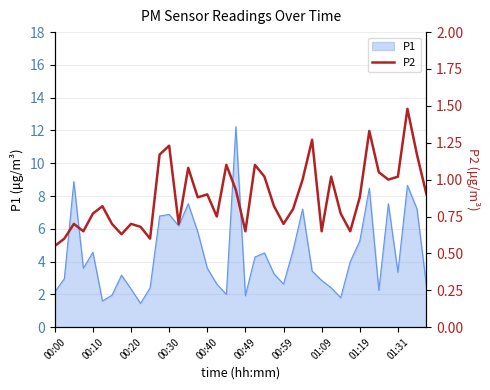

What is the highest value of the P1 series?

12.2